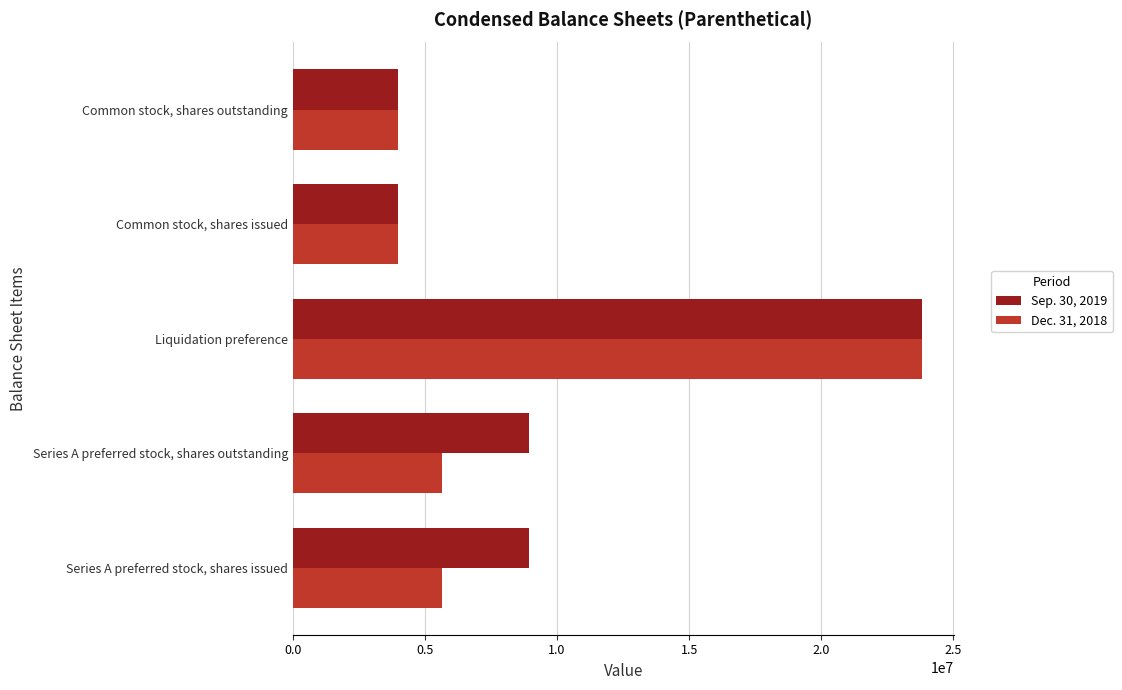

At which label does Sep. 30, 2019 reach its peak?

Liquidation preference